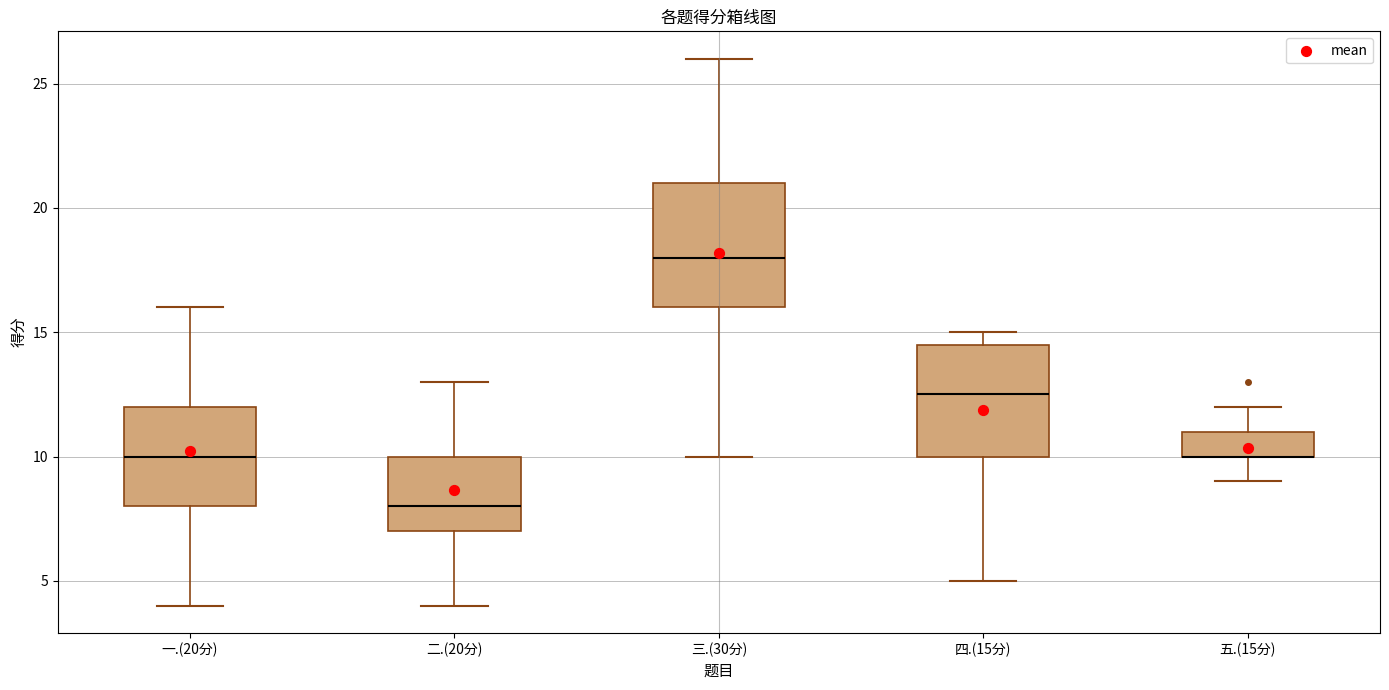

Where does the upper whisker of the box for 五.(15分) end on the y-axis? The values are not printed on the chart, so give them approximately, as read against the axis.

12.0